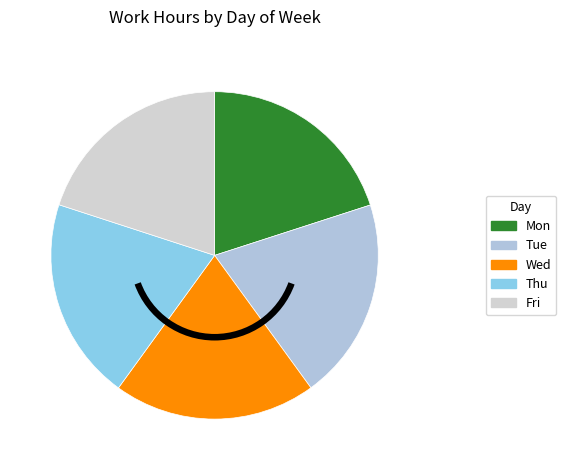

Combined, what portion of the pie is Thu and Wed?

40.0%